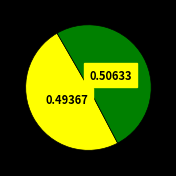

Is there any slice that represents more than half of the pie?

Yes